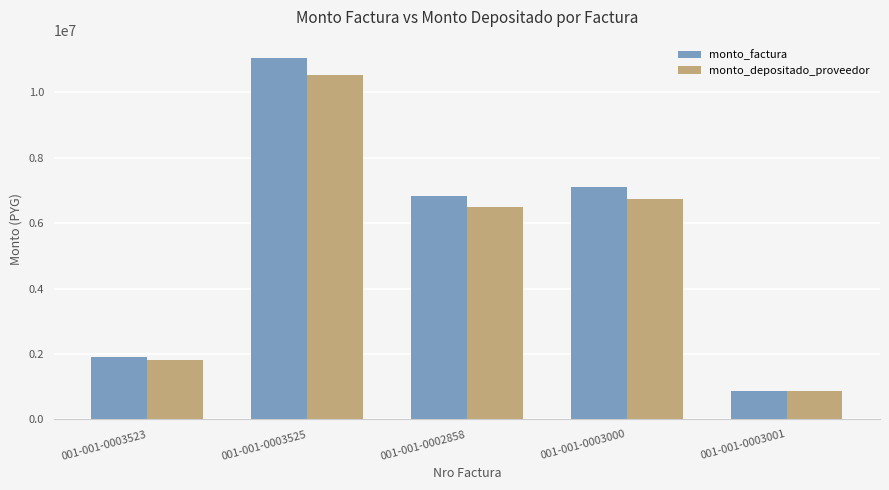

List the series in order of their peak value, lowest first.

monto_depositado_proveedor, monto_factura